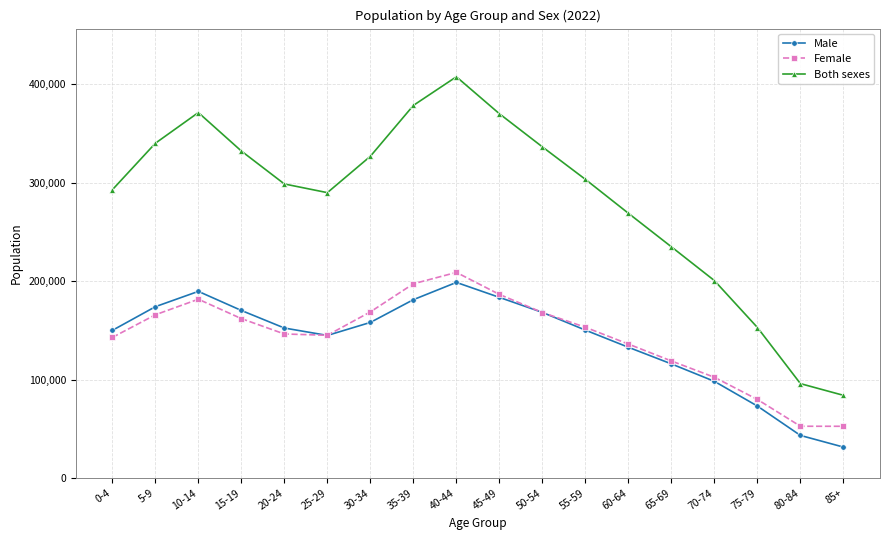

The Female series shows 186535 at 45-49. True or false?

True